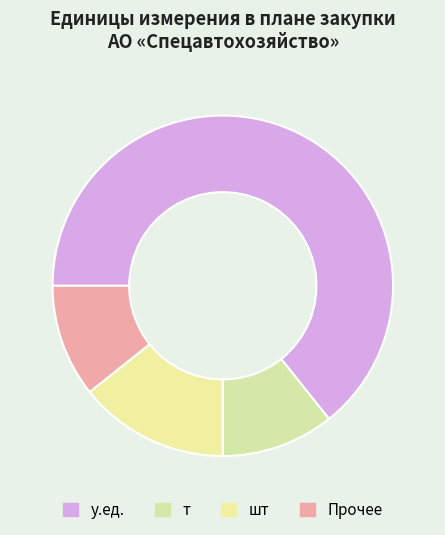

What is the smallest slice in the pie chart?

т